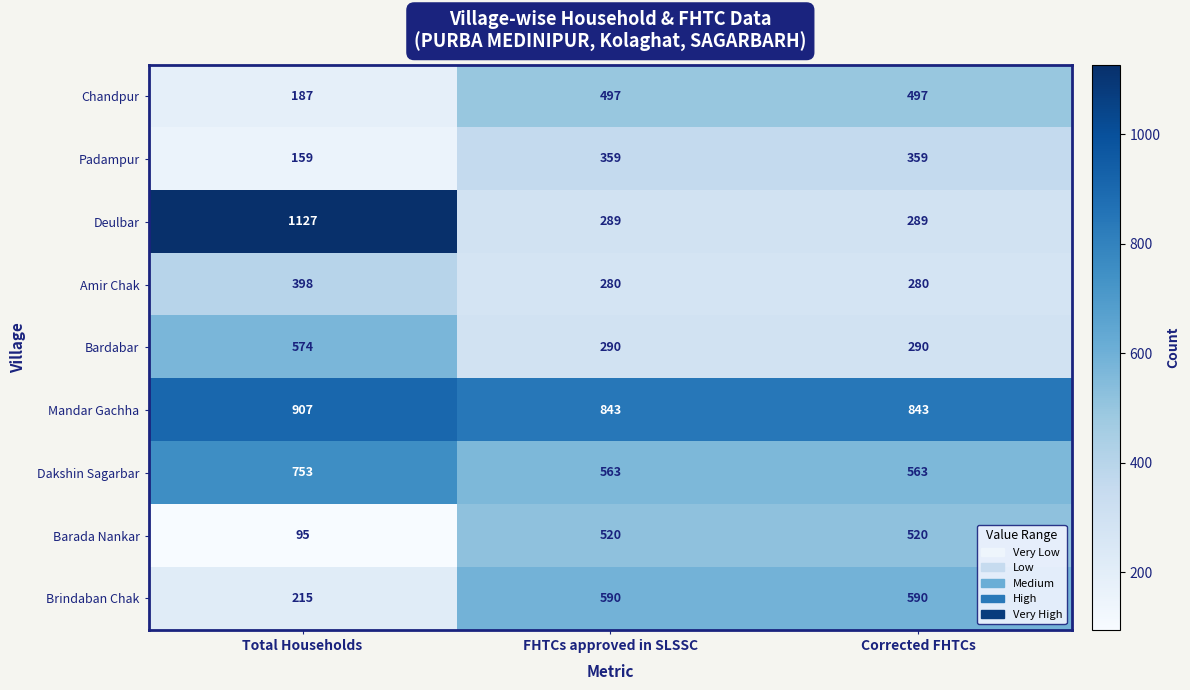

How many categories are shown in the chart?

3